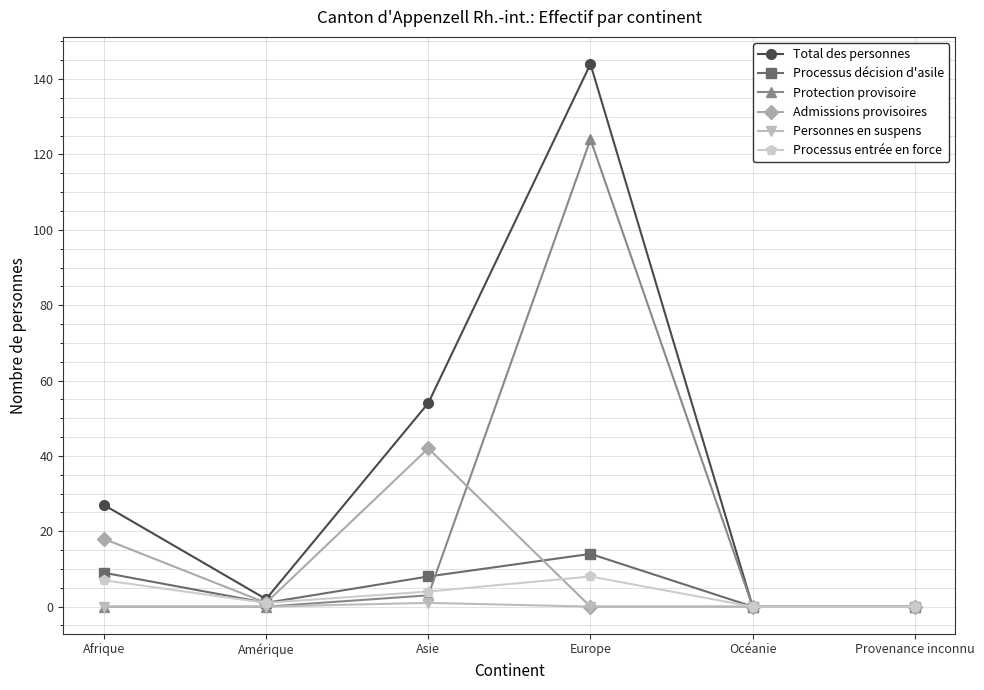

What position from the right is Océanie?

2